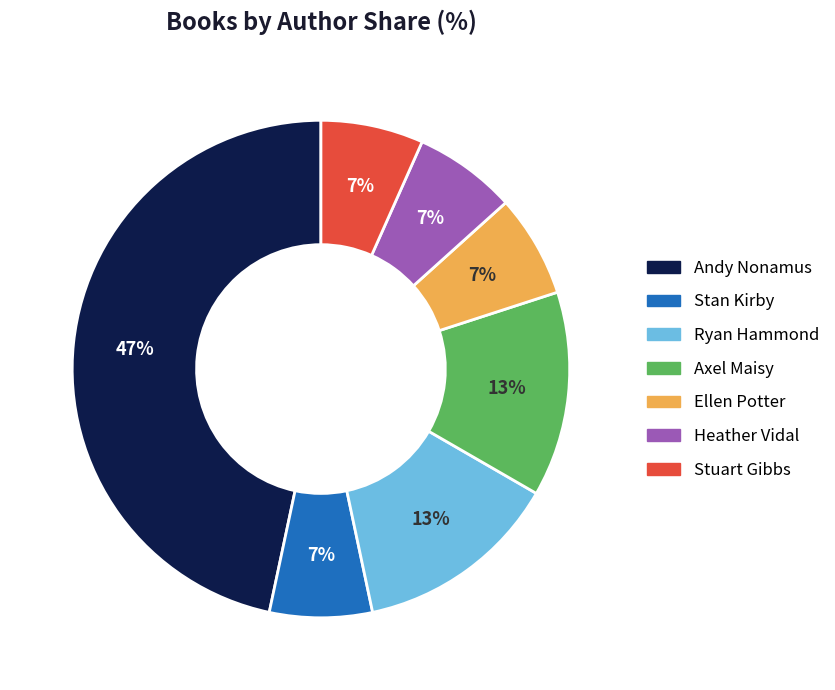

Is Ellen Potter the majority of the pie?

No